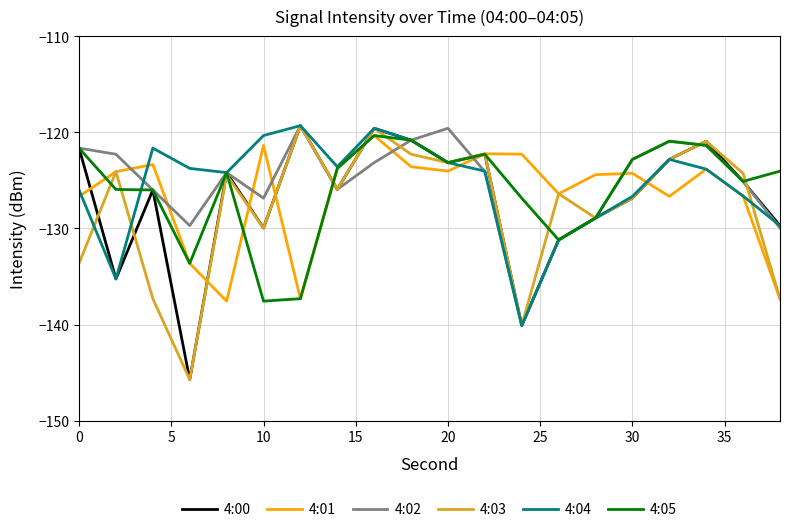

What is the minimum value for 4:01?

-137.6